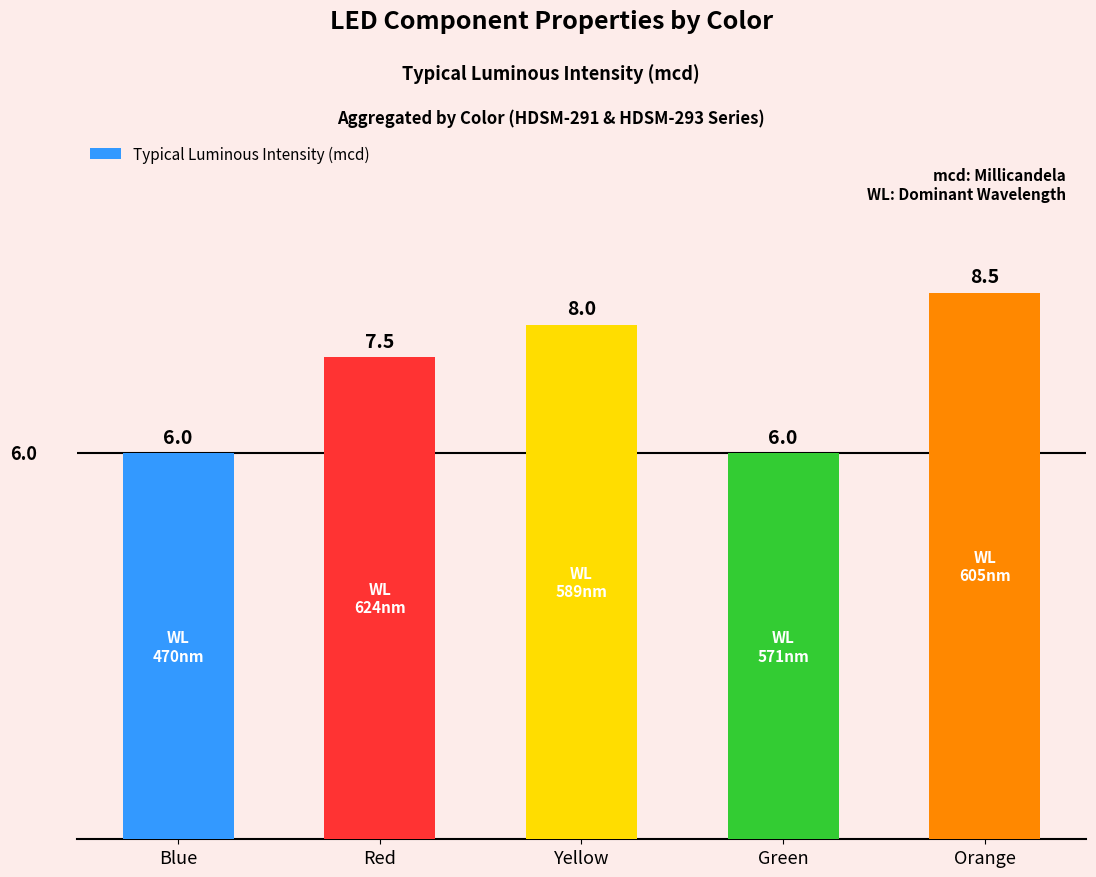

What is the average value?

7.2